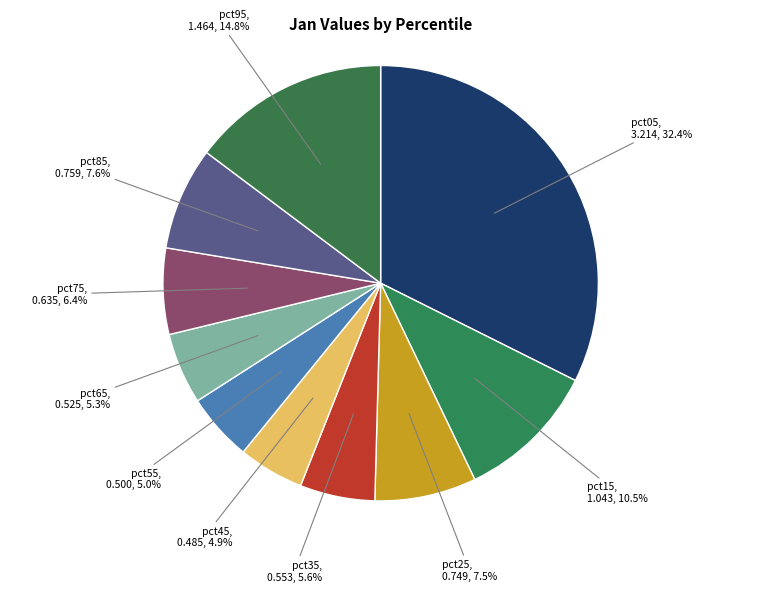

Combined, what portion of the pie is pct65 and pct05?

37.7%